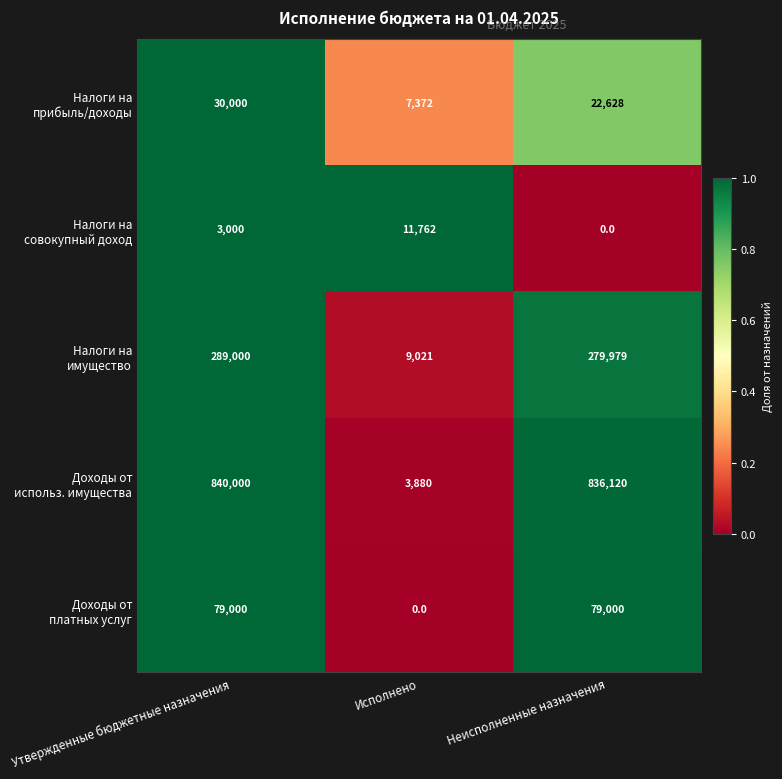

What is the greatest value displayed?

840000